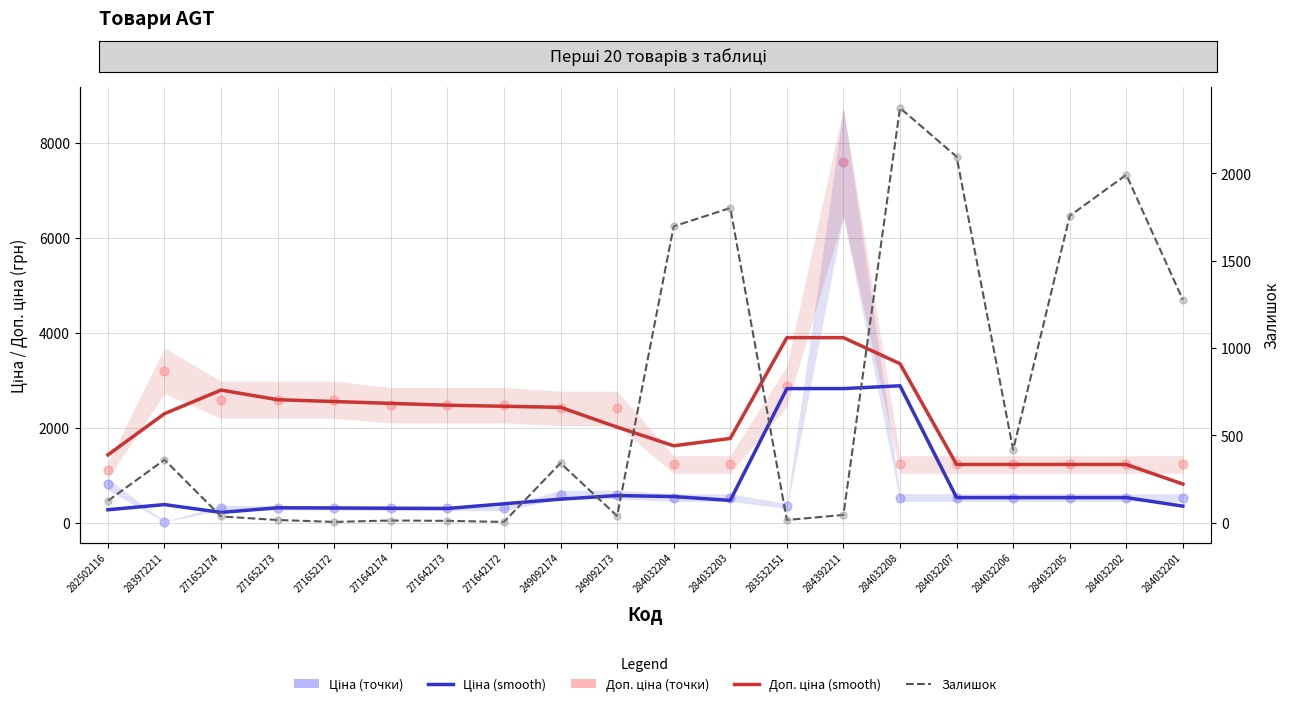

At how many categories does at least one series exceed 6824?

1